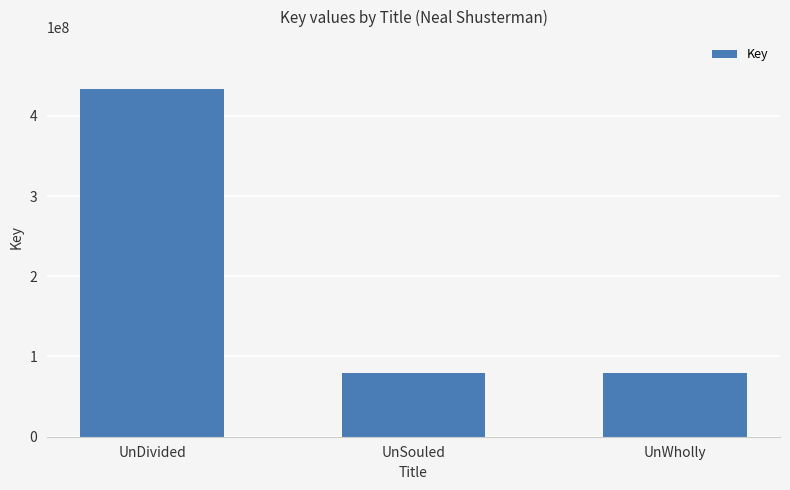

The chart shows a value of 692920215 at UnDivided. True or false?

False